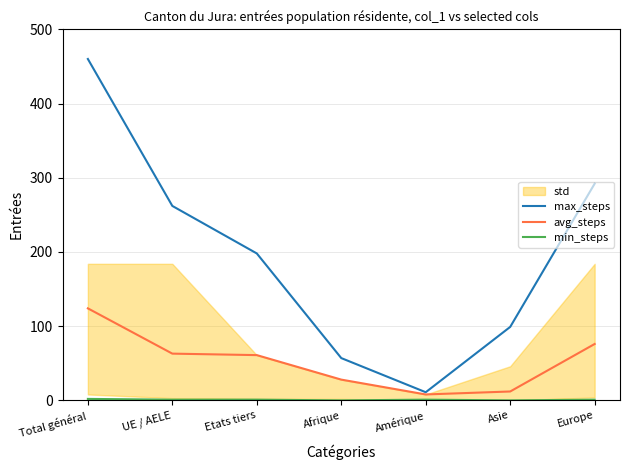

How many values in the max_steps series are below 198?

3